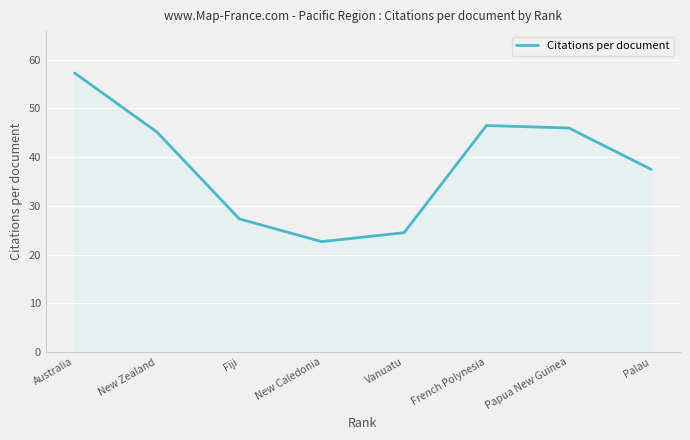

Which label corresponds to the smallest value in the chart?

New Caledonia